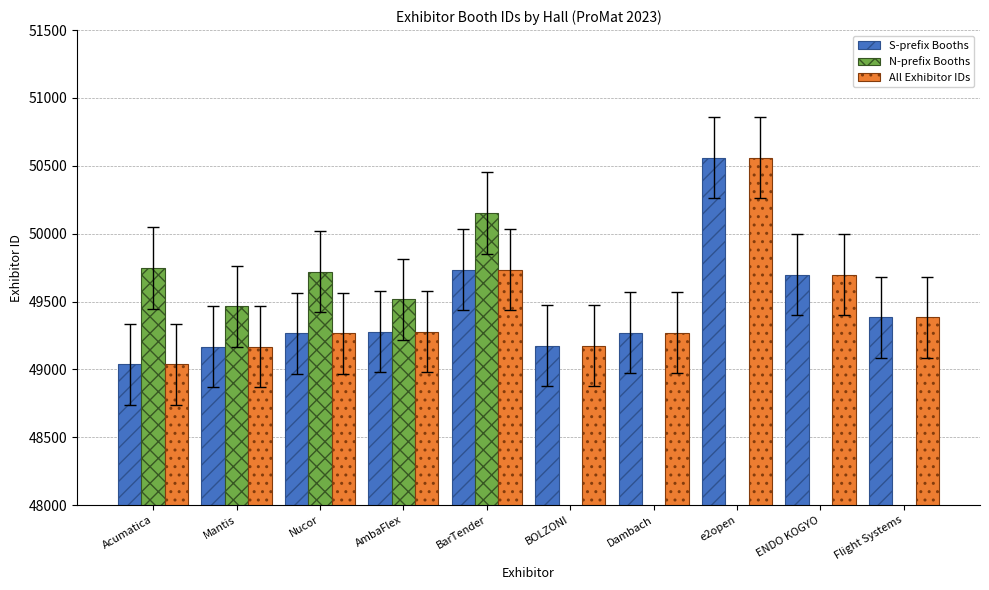

Reading left to right, extract all data points from this chart.

S-prefix Booths: 49038	49168	49266	49279	49734	49176	49271	50560	49699	49383
N-prefix Booths: 49748	49465	49721	49515	50152	0	0	0	0	0
All Exhibitor IDs: 49038	49168	49266	49279	49734	49176	49271	50560	49699	49383